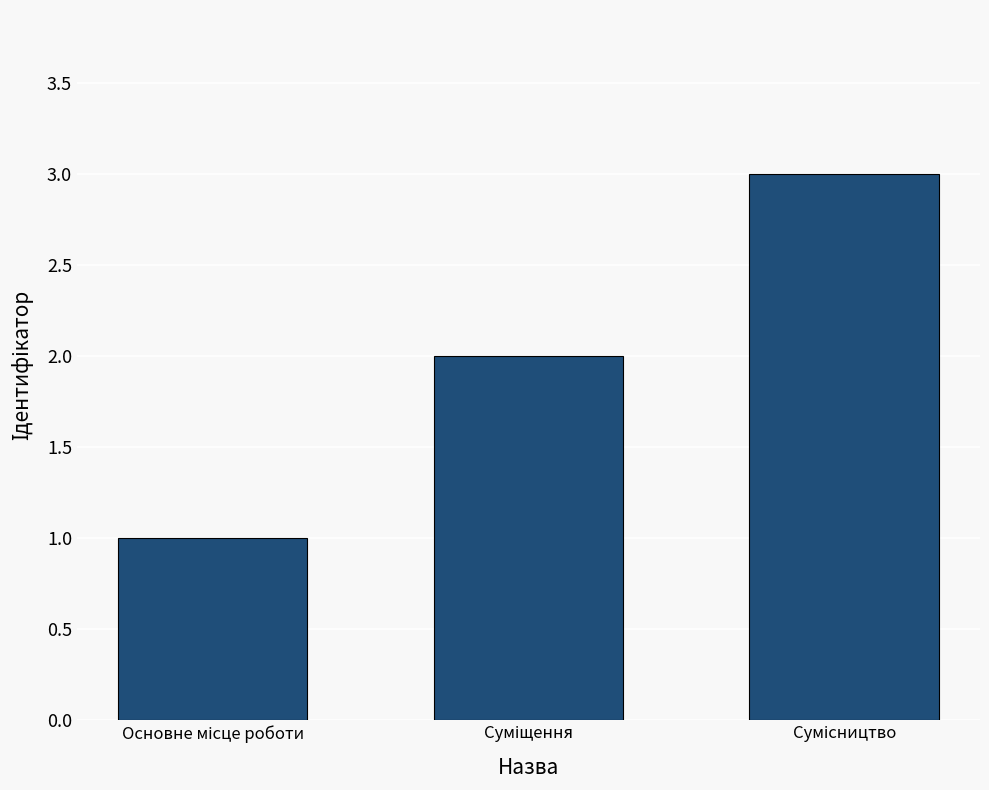

What is the greatest value displayed?

3